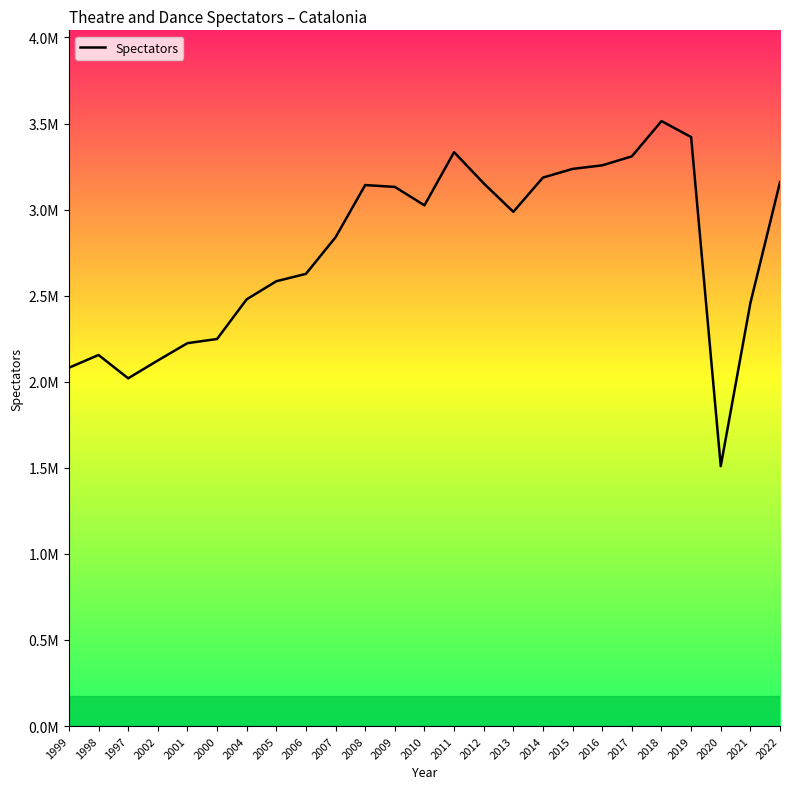

What position from the right is 2021?

2